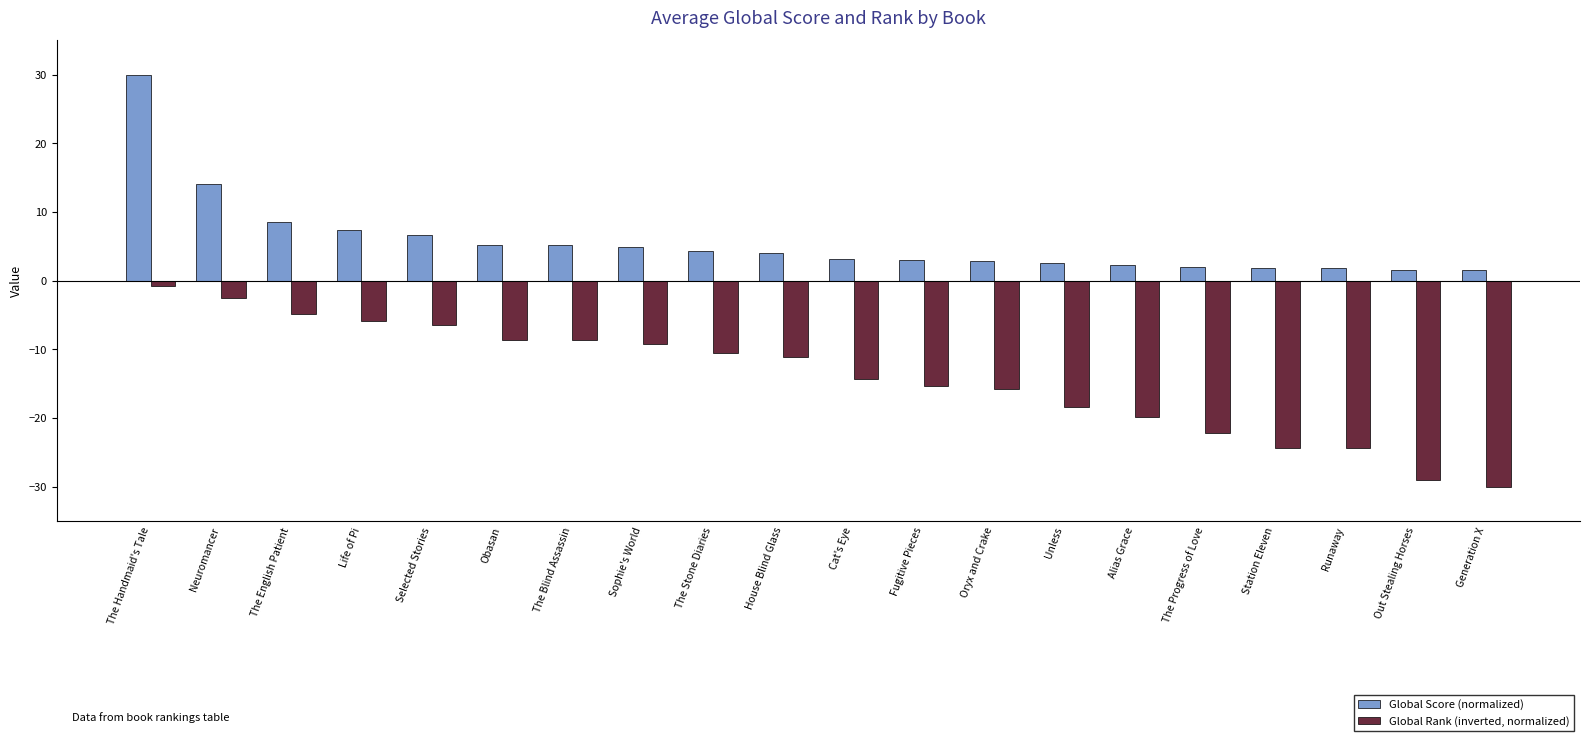

Count the number of data series in this chart.

2